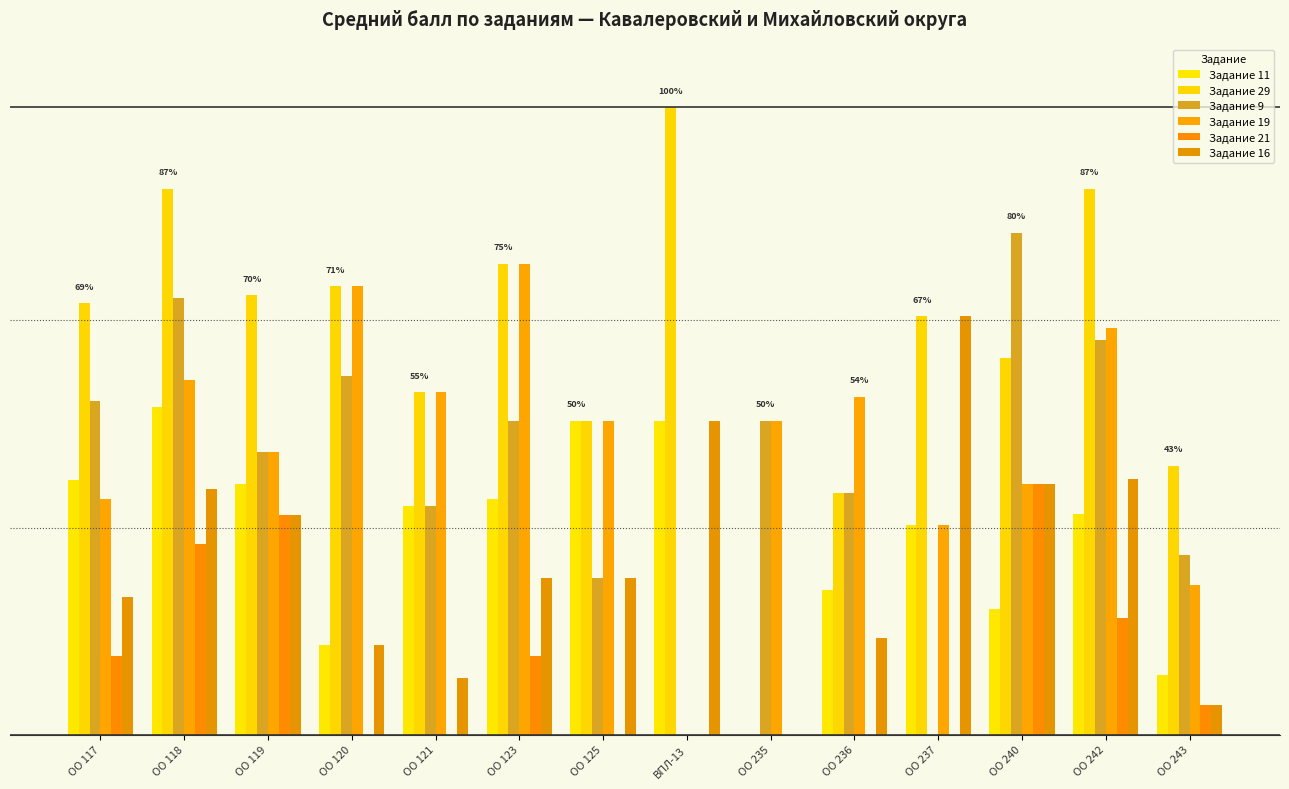

How many data points in Задание 19 are less than 50?

6